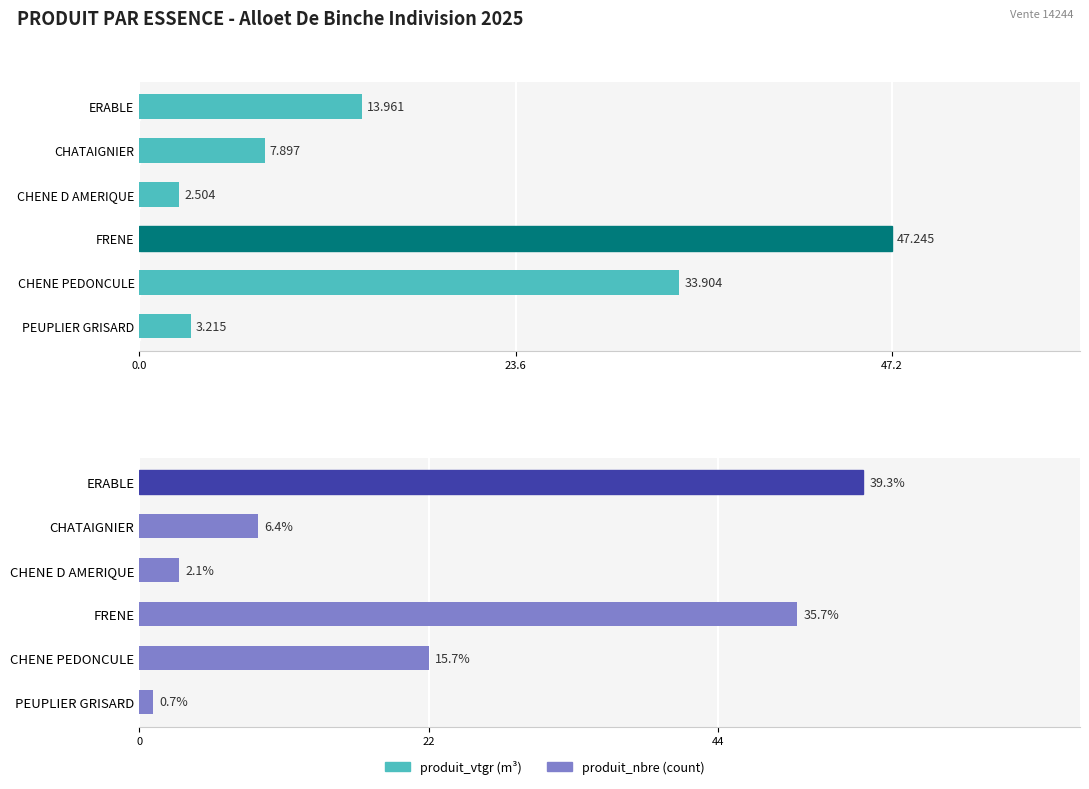

At which category is the sum across all series the highest?

3